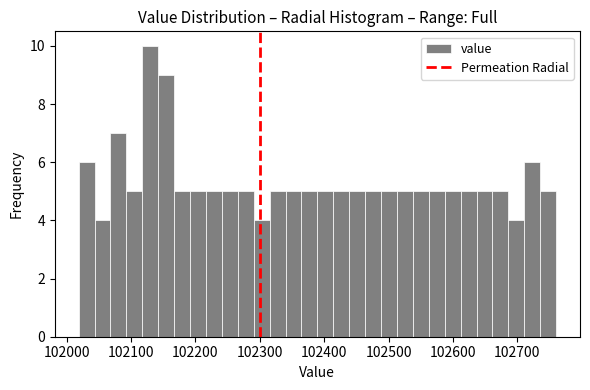

Read against the x-axis, roughly where is the centre of the tallest bar?

102130